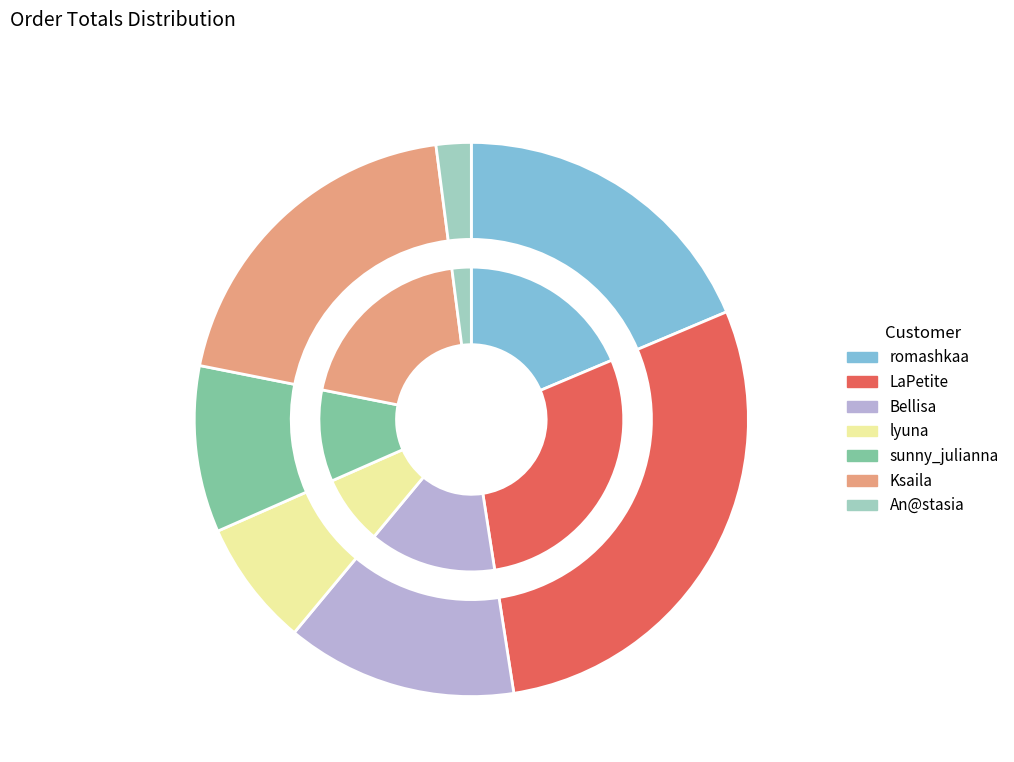

Does sunny_julianna account for over 50% of the chart?

No